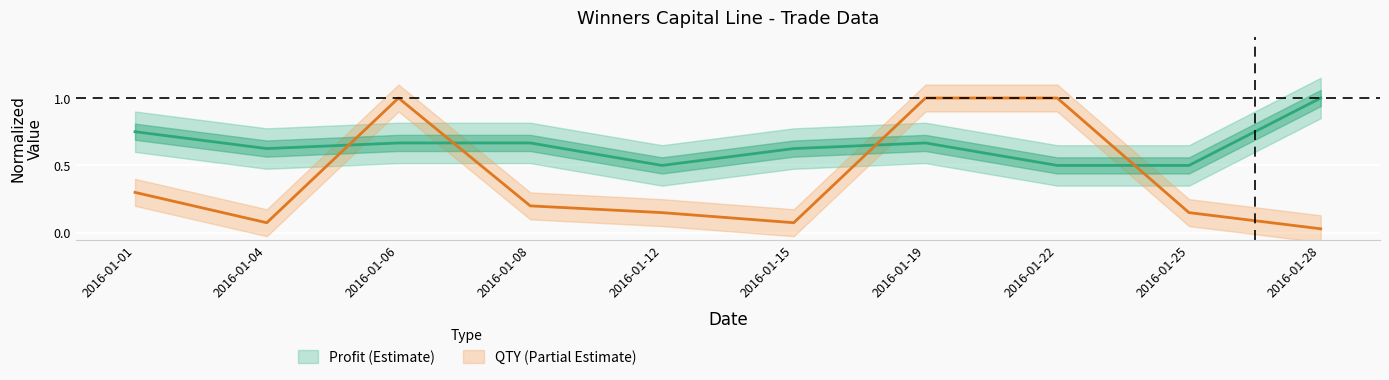

What is the sum of the QTY values at 2016-01-19 and 2016-01-22?

2.0